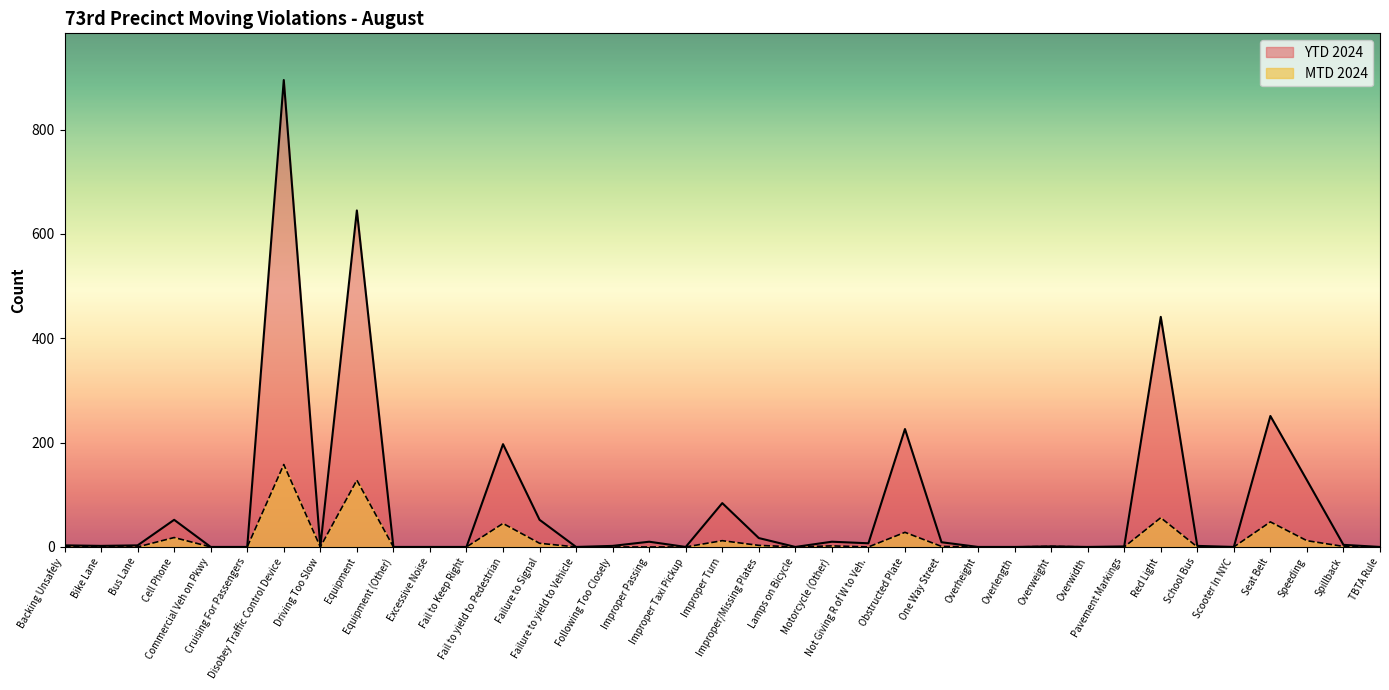

What is the difference between the maximum and minimum values in the YTD 2024 series?

895